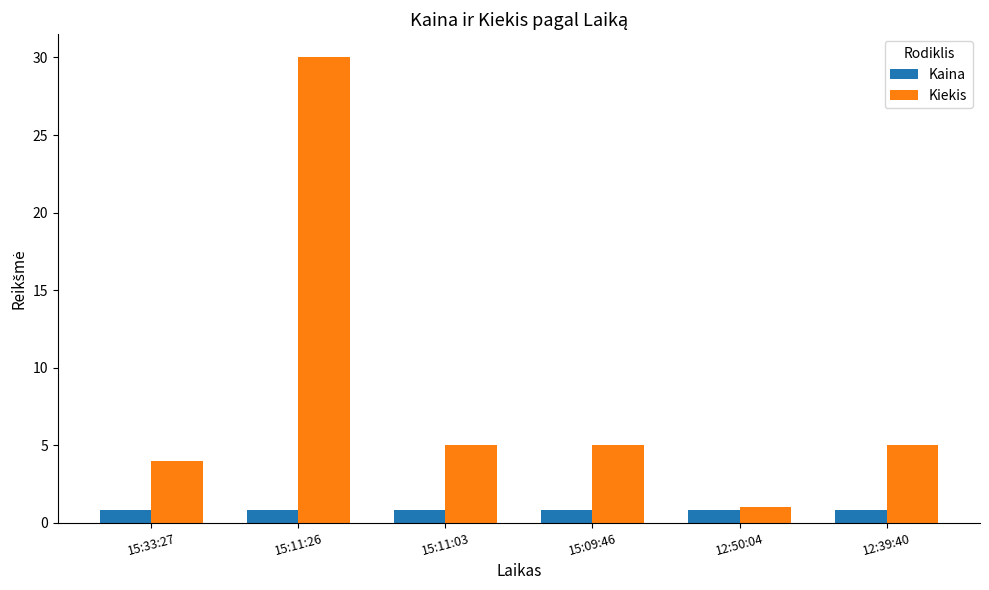

List the series in order of their overall mean, highest first.

Kiekis, Kaina